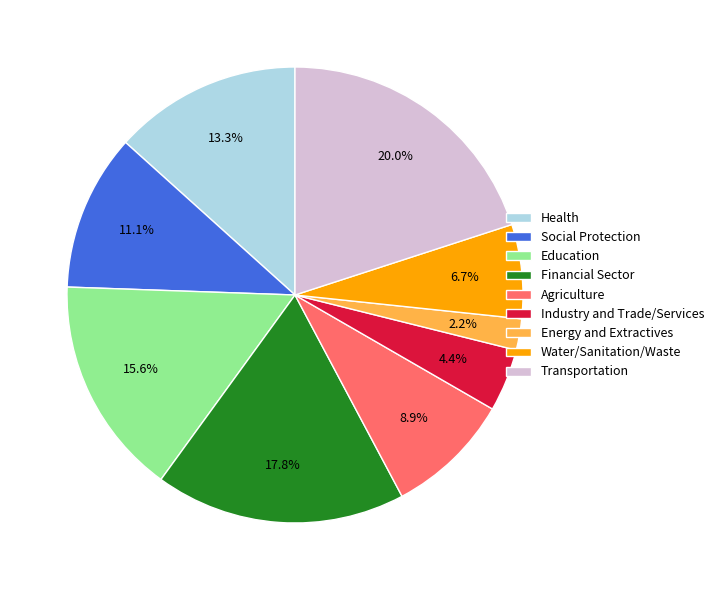

Which category has the biggest portion of the pie?

Transportation